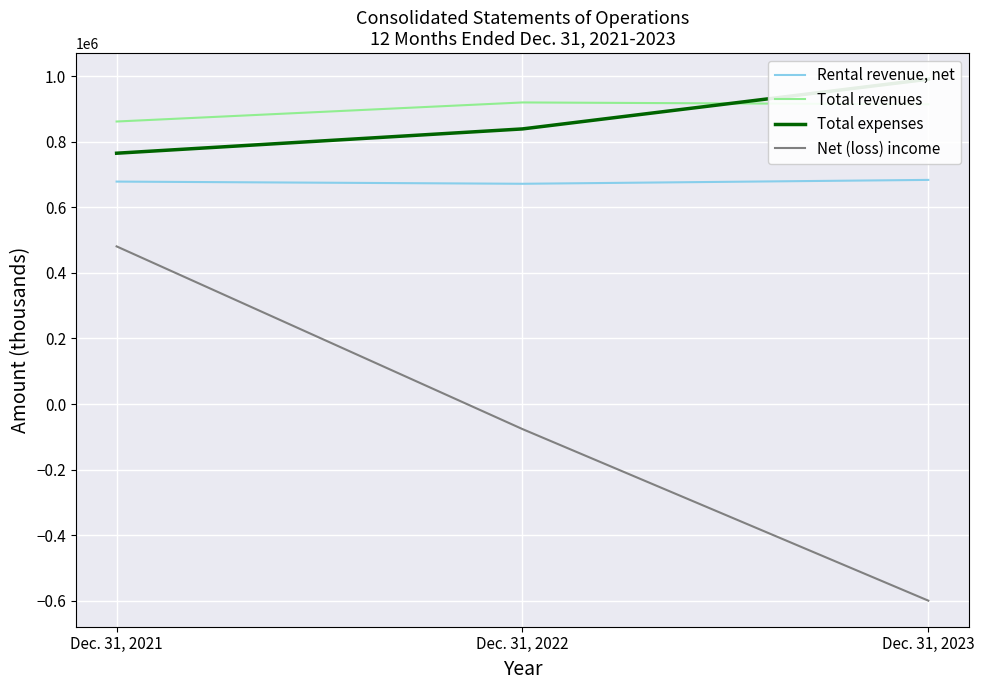

What is the minimum value for Total revenues?

861310